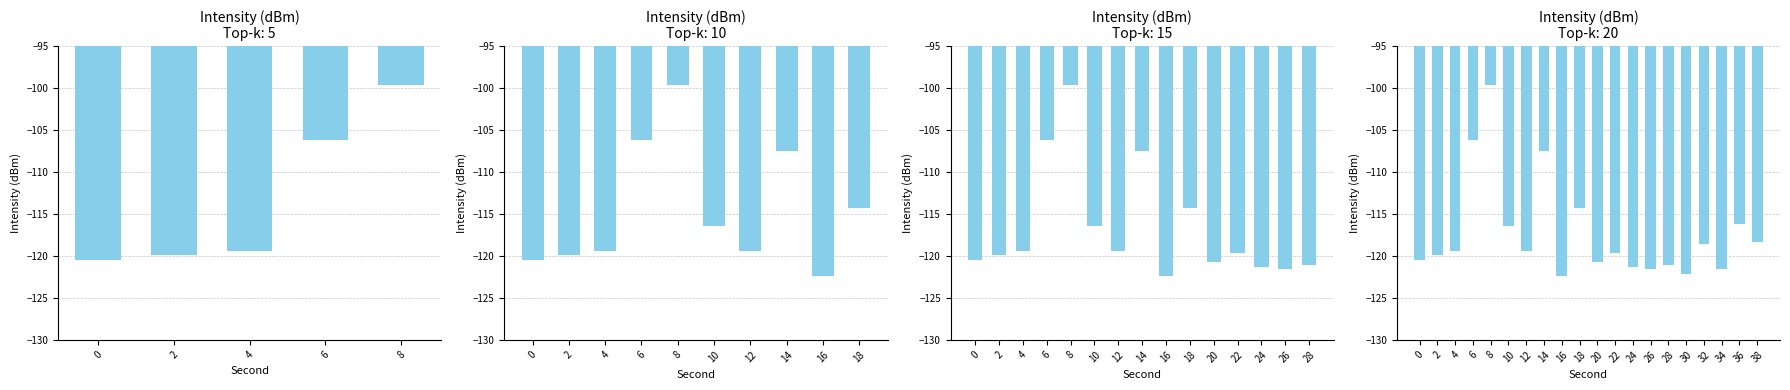

Reading left to right, what are all the values shown in this chart?

-120.4	-119.8	-119.4	-106.2	-99.7	-116.4	-119.4	-107.5	-122.3	-114.3	-120.7	-119.6	-121.3	-121.5	-121.0	-122.2	-118.5	-121.5	-116.2	-118.3